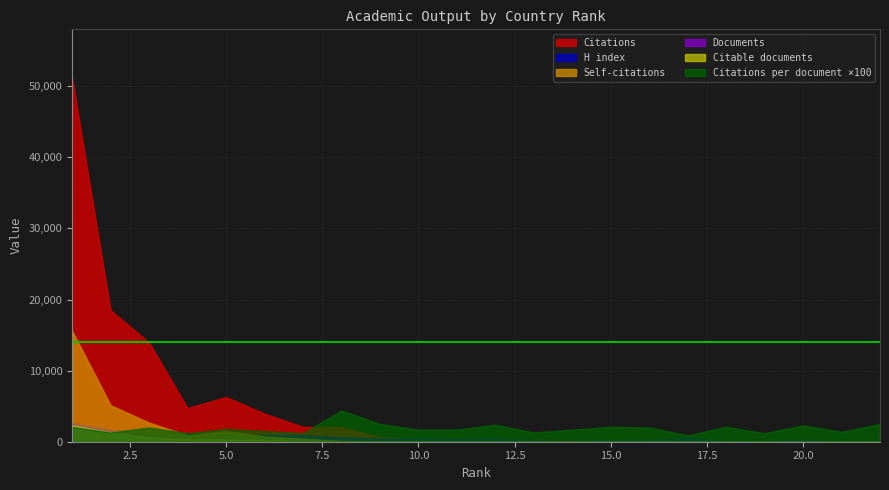

Between 1 and 15, which series saw the biggest shift?

Citations